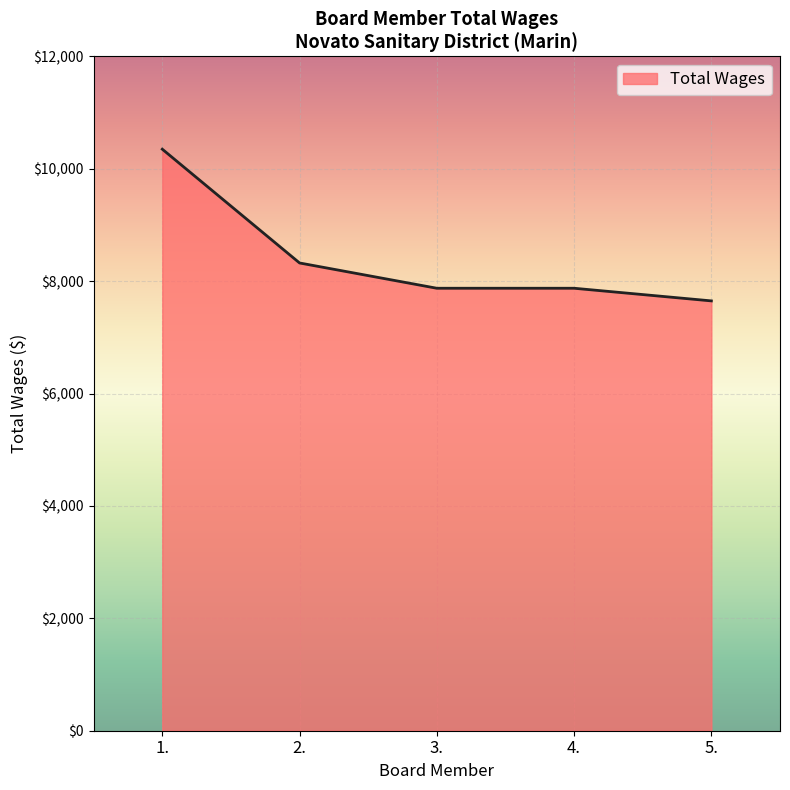

What is the approximate value at 4., to the nearest 10?

7880